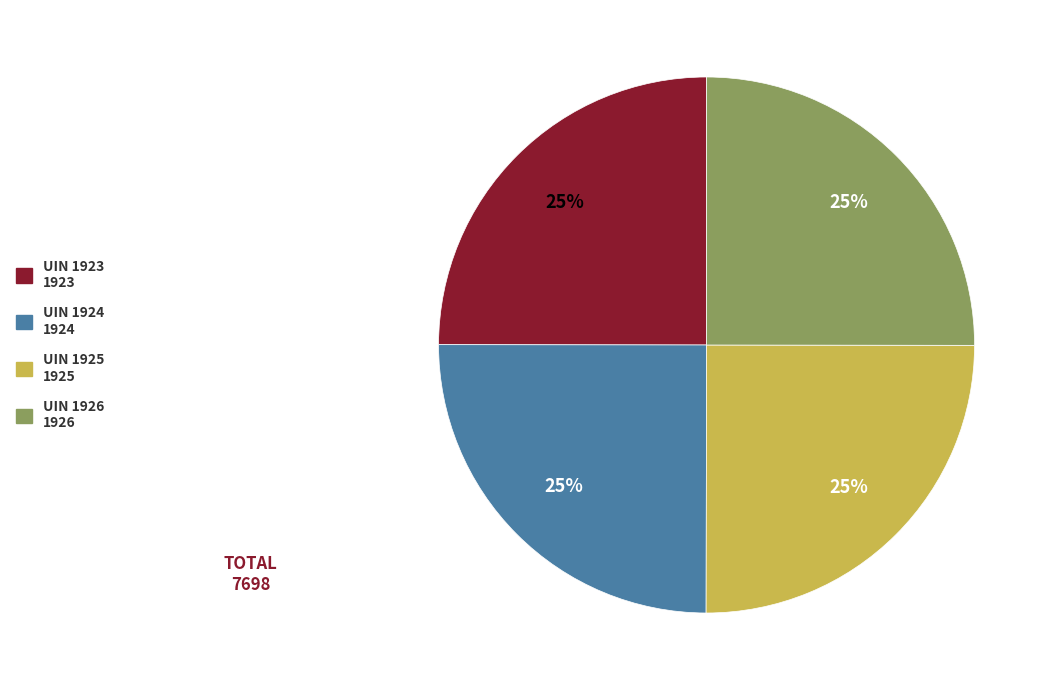

How many segments does this pie chart have?

4